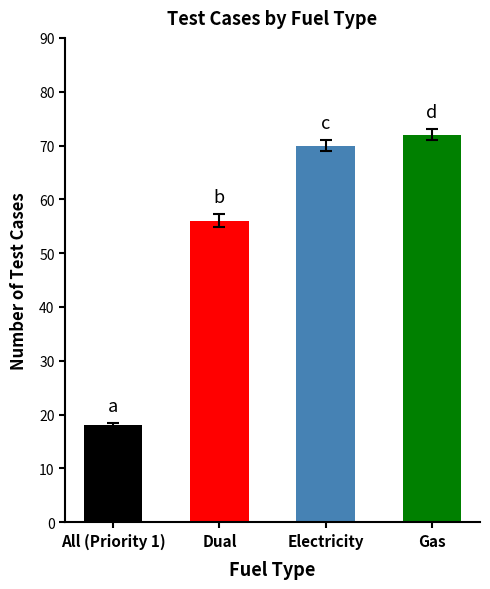

Is it true that the value at Dual is 56?

True